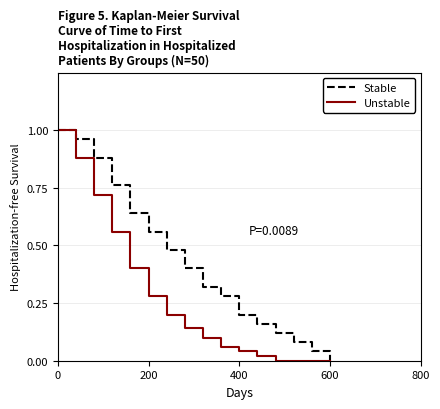

Which series has the largest total across all categories?

Stable